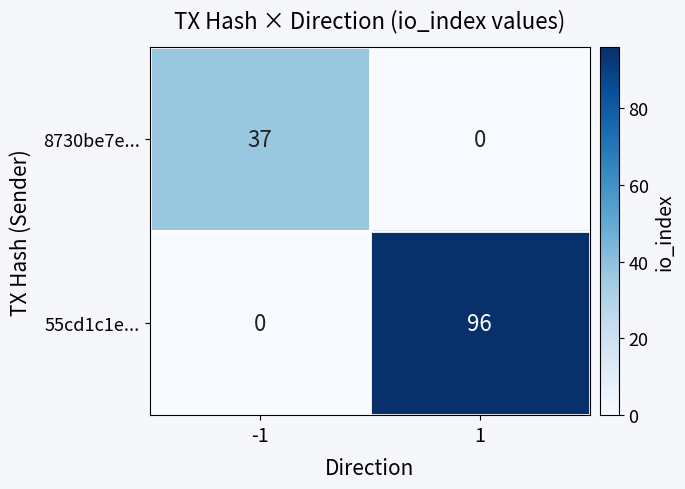

How many series are shown in this chart?

2